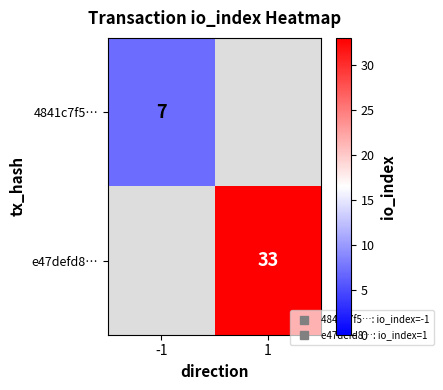

List the series in order of their overall mean, lowest first.

4841c7f5…, e47defd8…